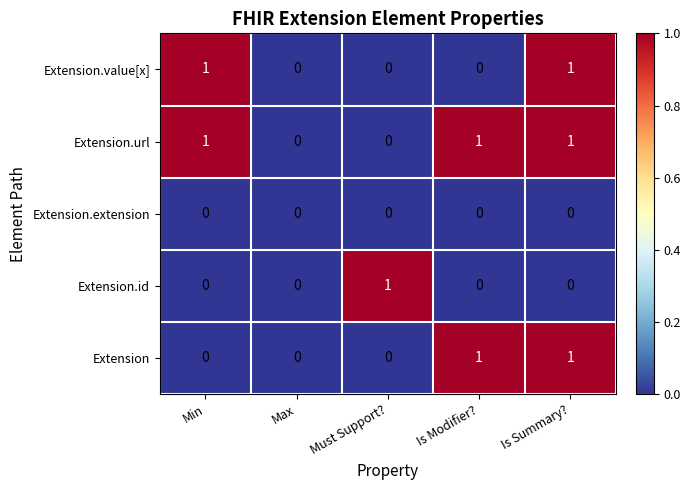

What is the total value across all series at Must Support??

1